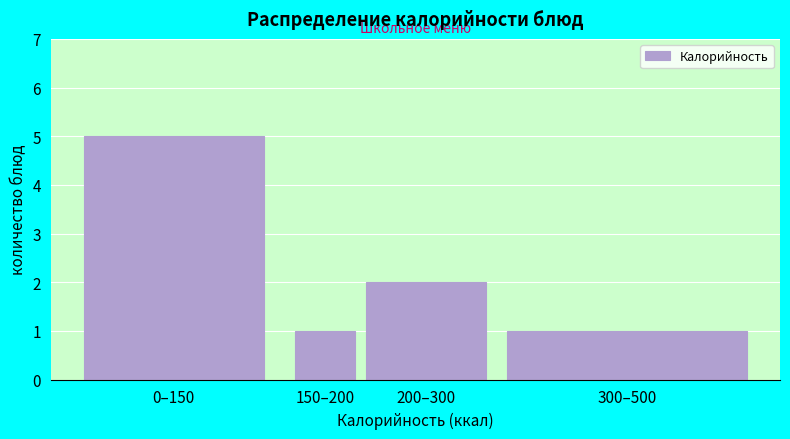

Reading left to right, list all the values displayed in this chart.

0–150=5	150–200=1	200–300=2	300–500=1